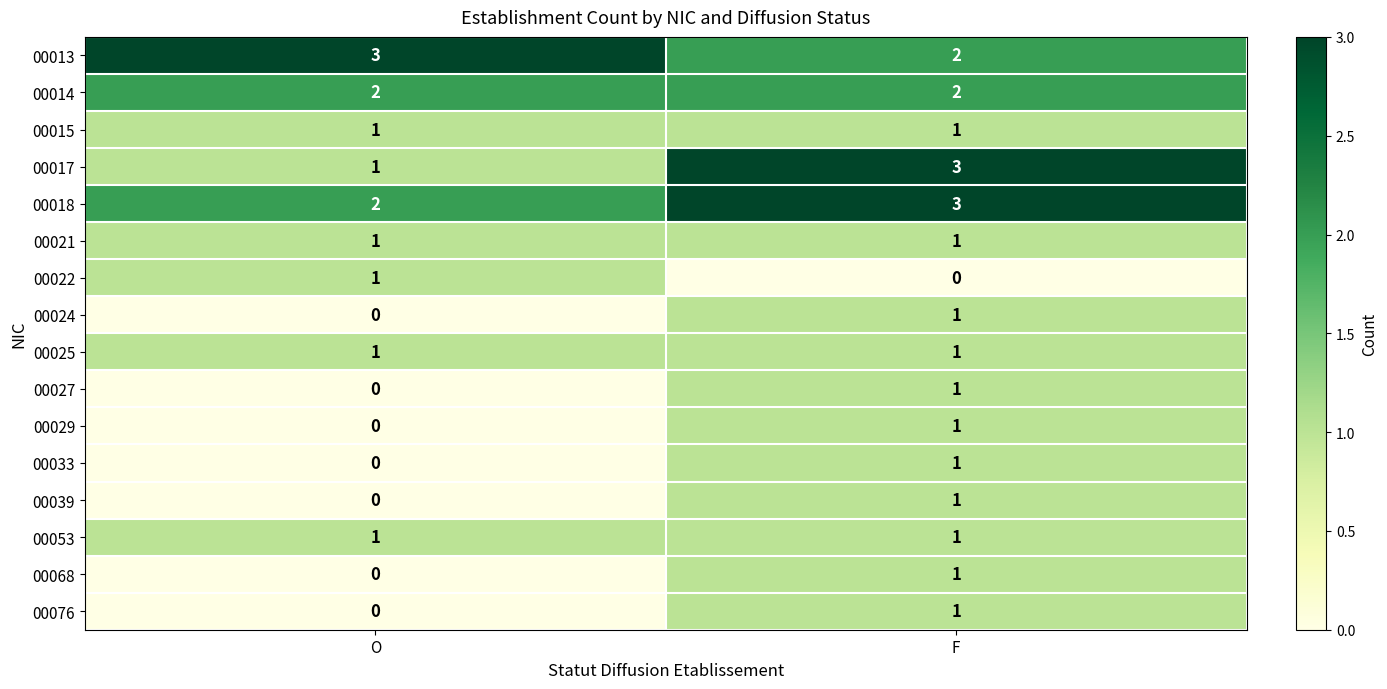

Which category has the highest value in the 00013 series?

O